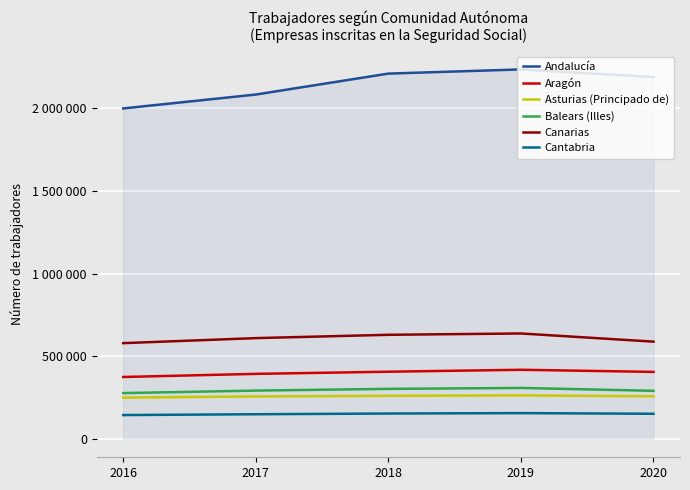

What is the spread (max minus min) of values at 2020?

2037174